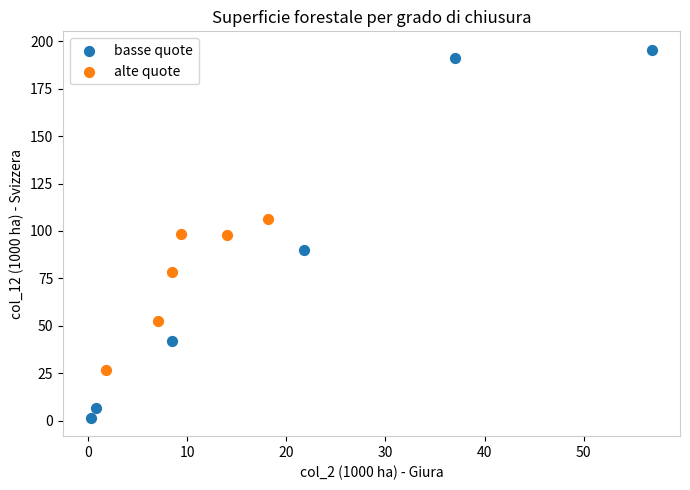

Which series has the widest spread of Y values?

basse quote